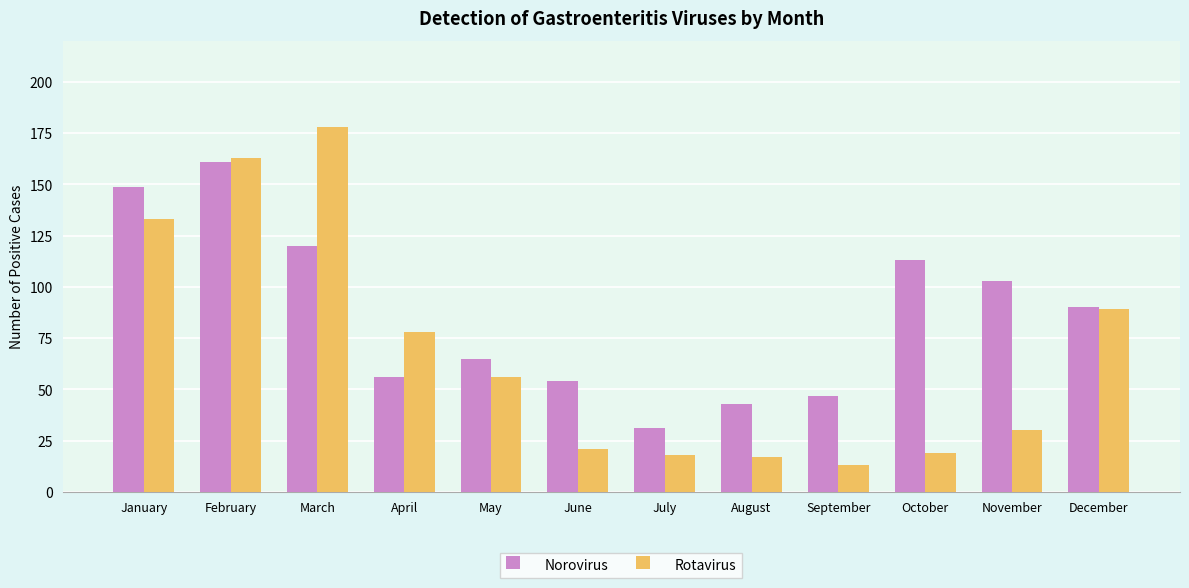

At which label does Rotavirus reach its minimum?

September